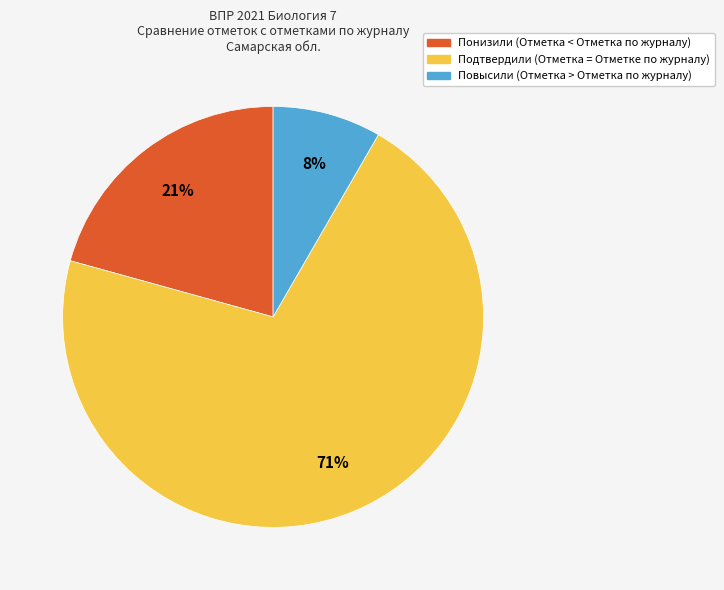

How many slices are in this pie chart?

3